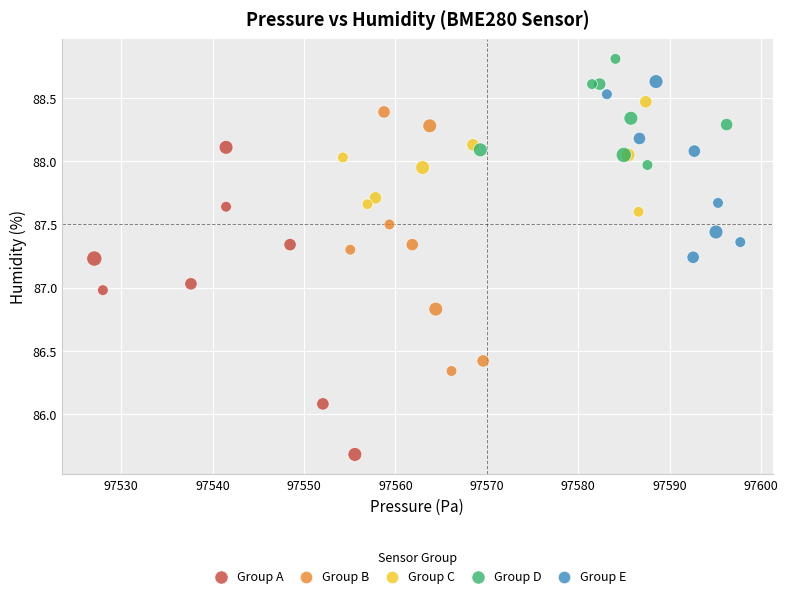

Which series contains the highest Y value?

Group D